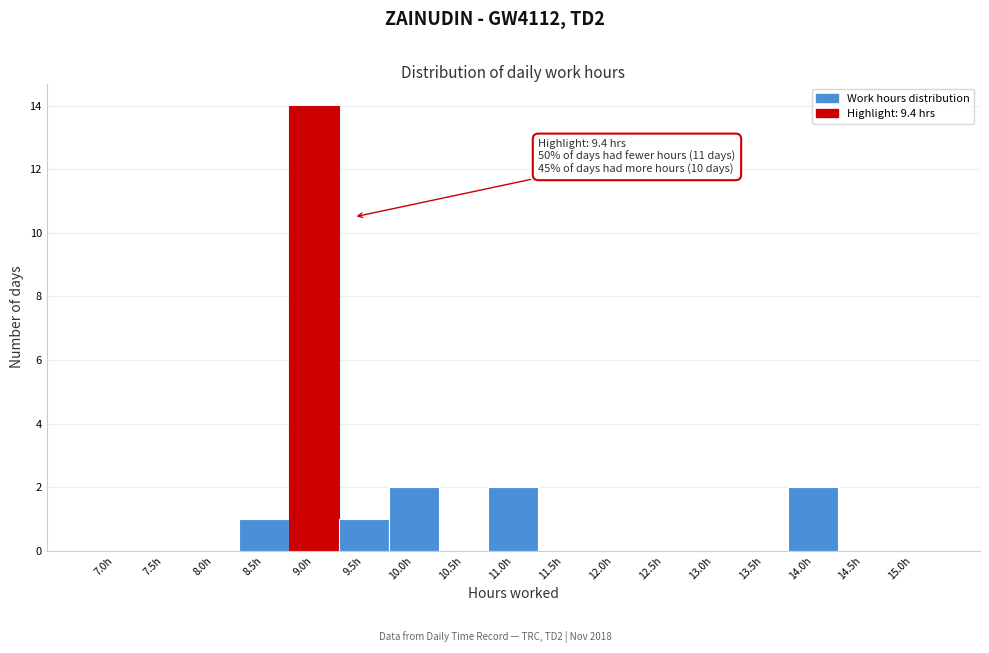

Reading left to right, extract all data points from this chart.

7.0h=0	7.5h=0	8.0h=0	8.5h=1	9.0h=14	9.5h=1	10.0h=2	10.5h=0	11.0h=2	11.5h=0	12.0h=0	12.5h=0	13.0h=0	13.5h=0	14.0h=2	14.5h=0	15.0h=0